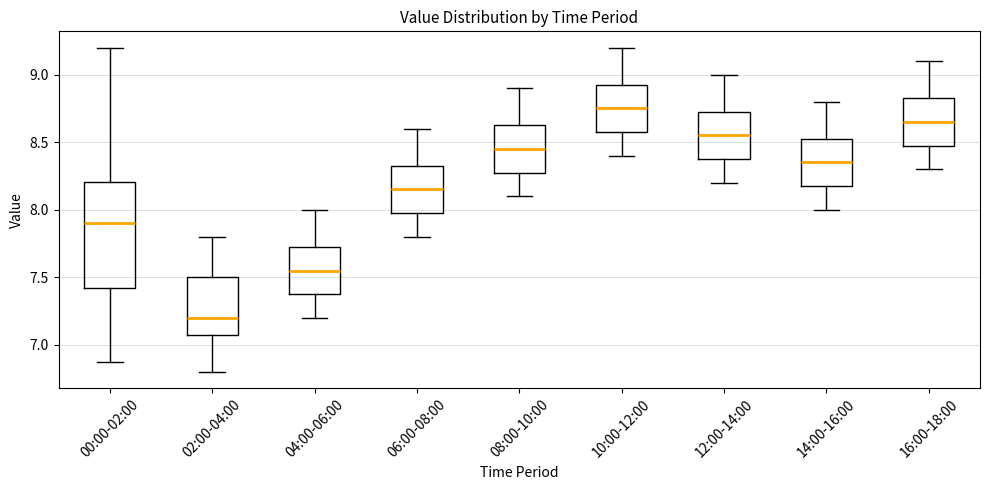

Comparing the boxes themselves (not the whiskers), which one is the tallest?

00:00-02:00